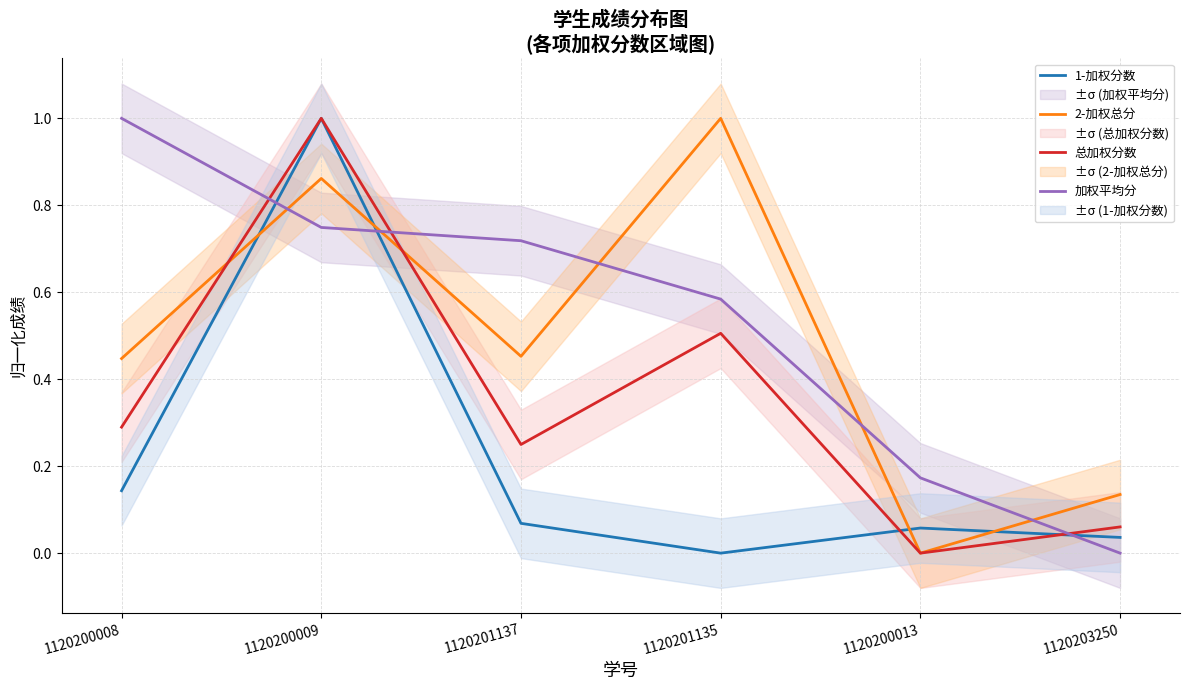

What is the sum of the 总加权分数 values at 1120200009 and 1120200008?

1.3